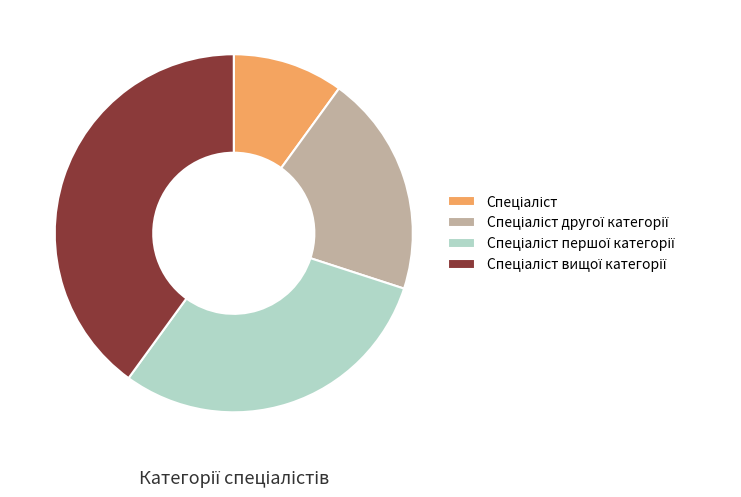

How many slices are in this pie chart?

4